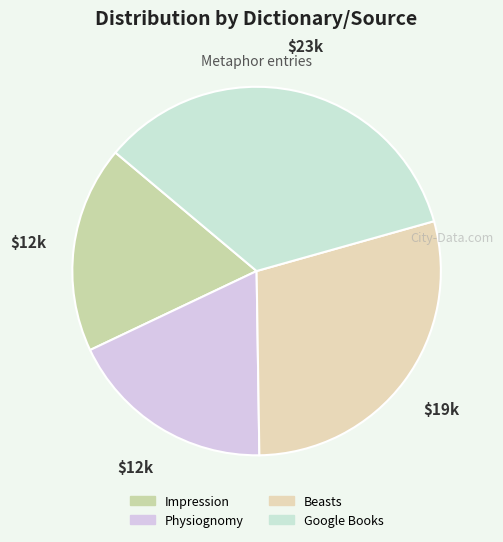

How many segments does this pie chart have?

4